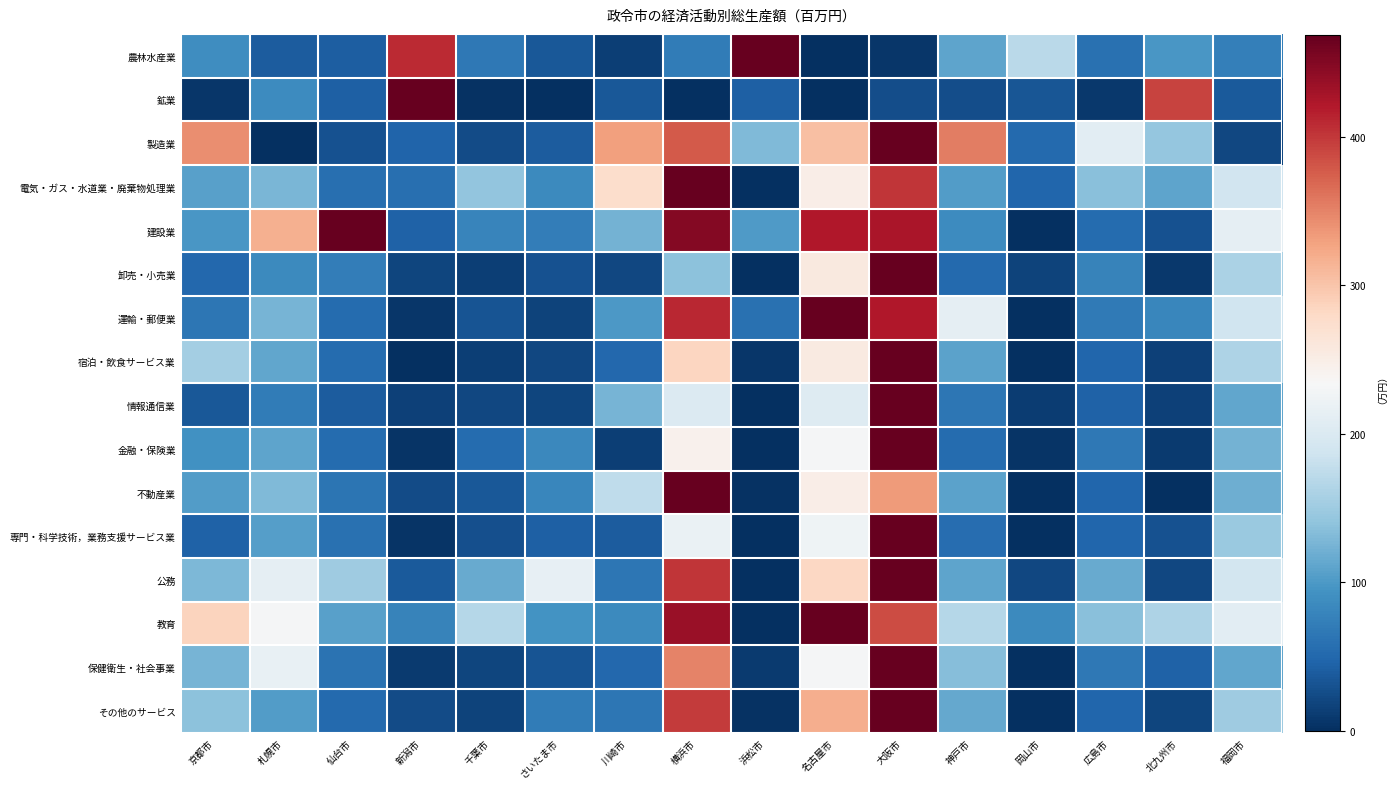

Between 大阪市 and 広島市, which is larger?

広島市